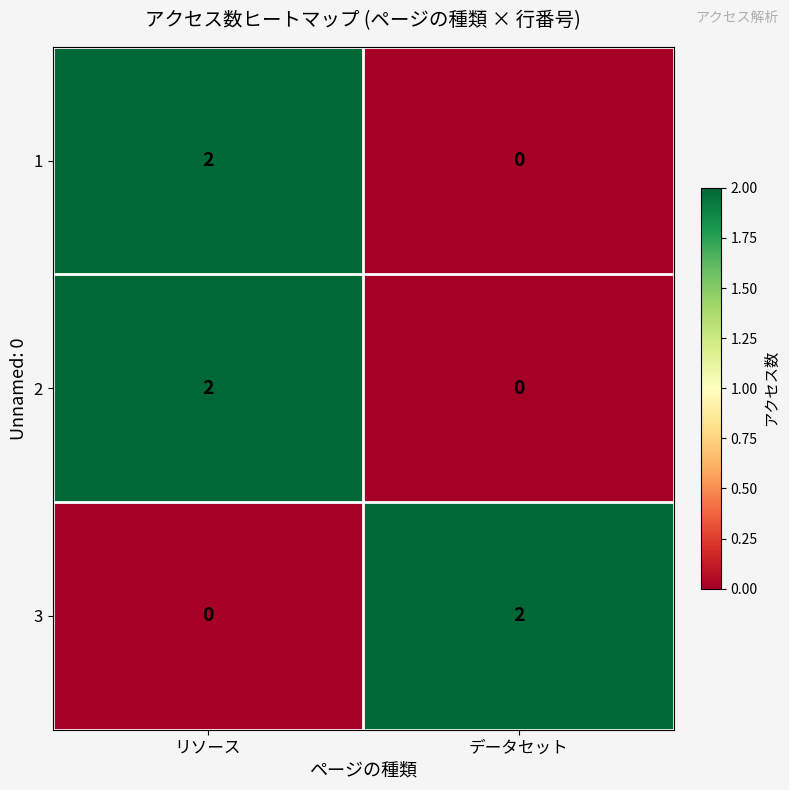

At which label does 1 reach its peak?

リソース